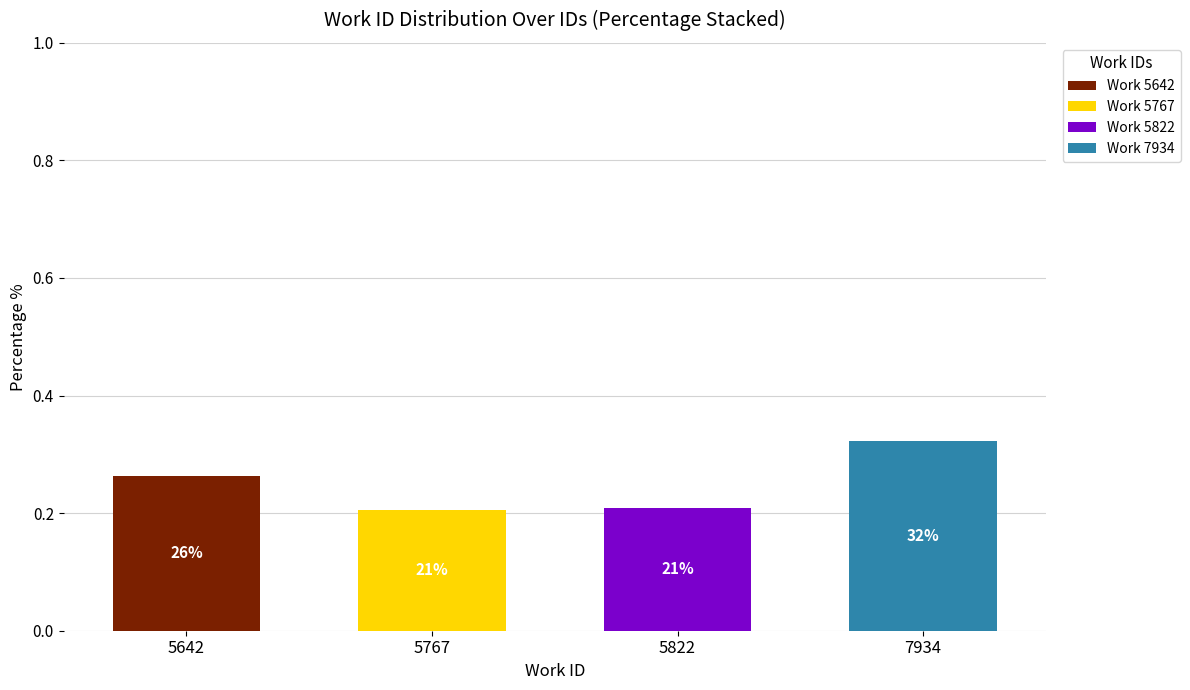

Count the number of data series in this chart.

4